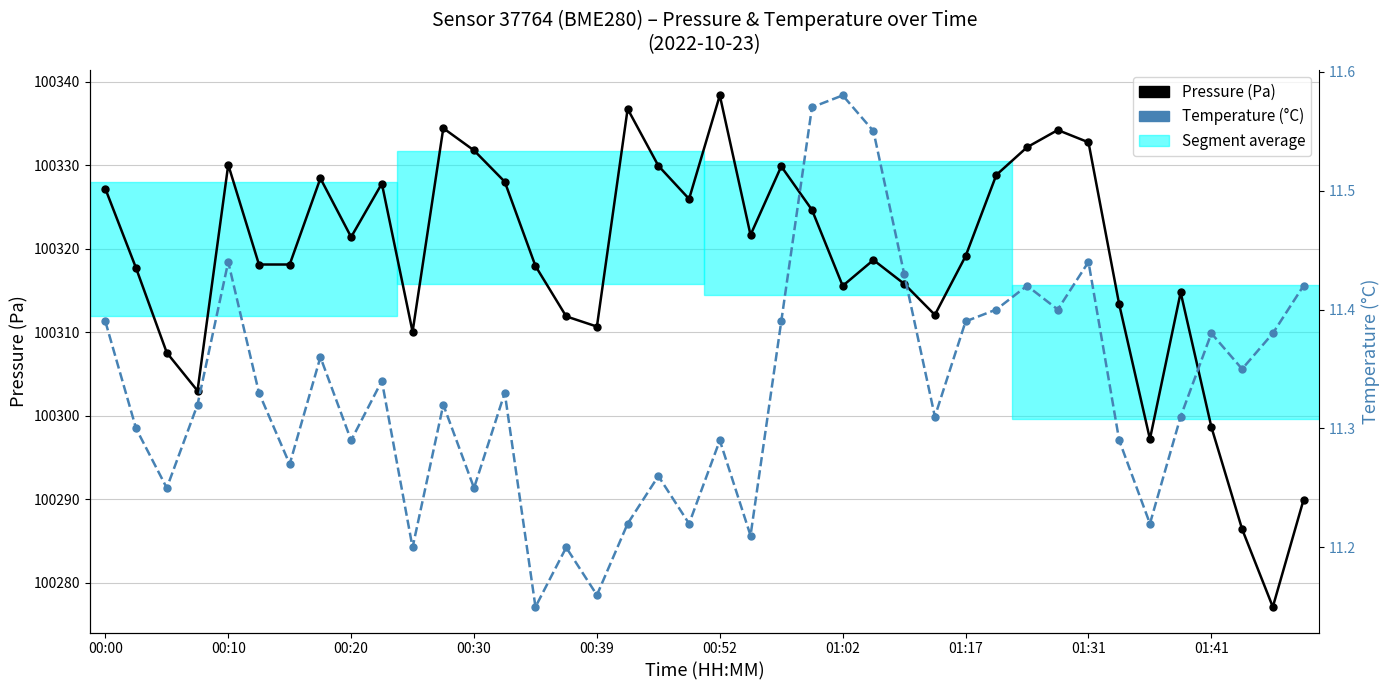

In Temperature (°C), how many points are lower than both neighbors (excluding endpoints)?

13